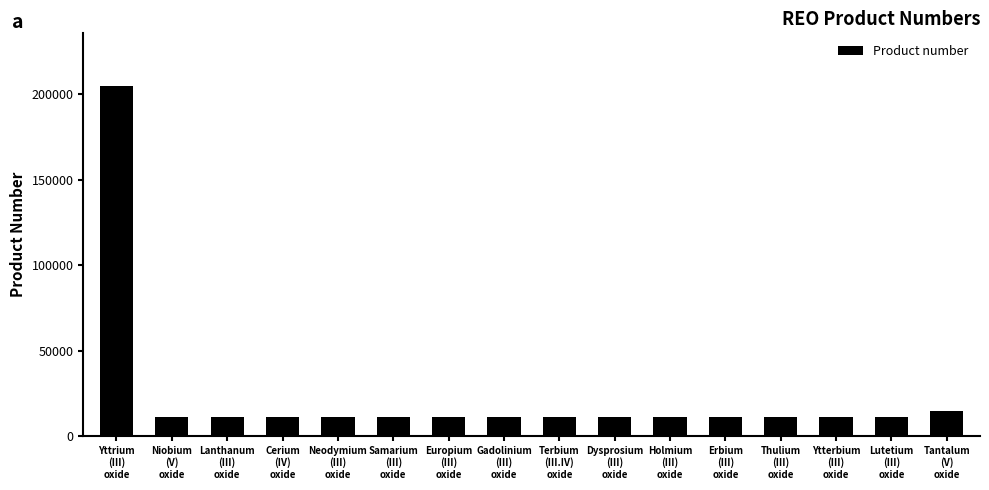

What is the average value?

23592